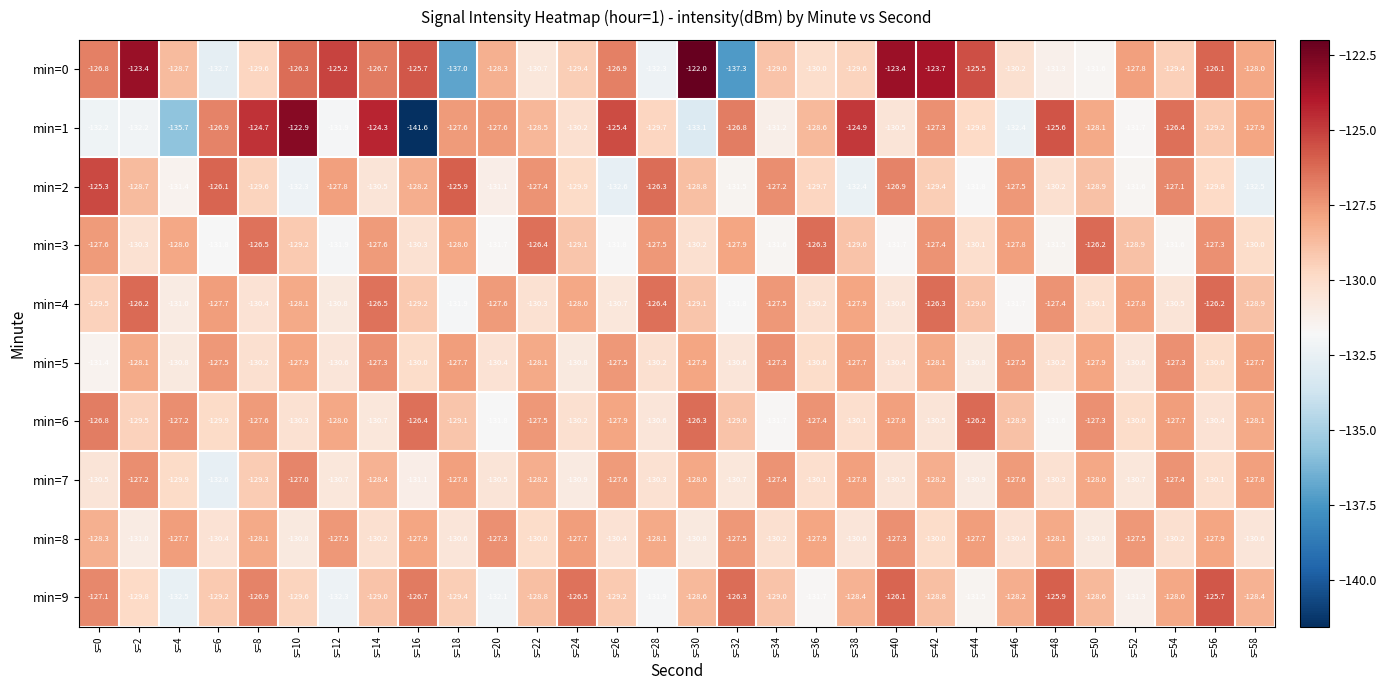

What is the average value of the min=0 series?

-128.5